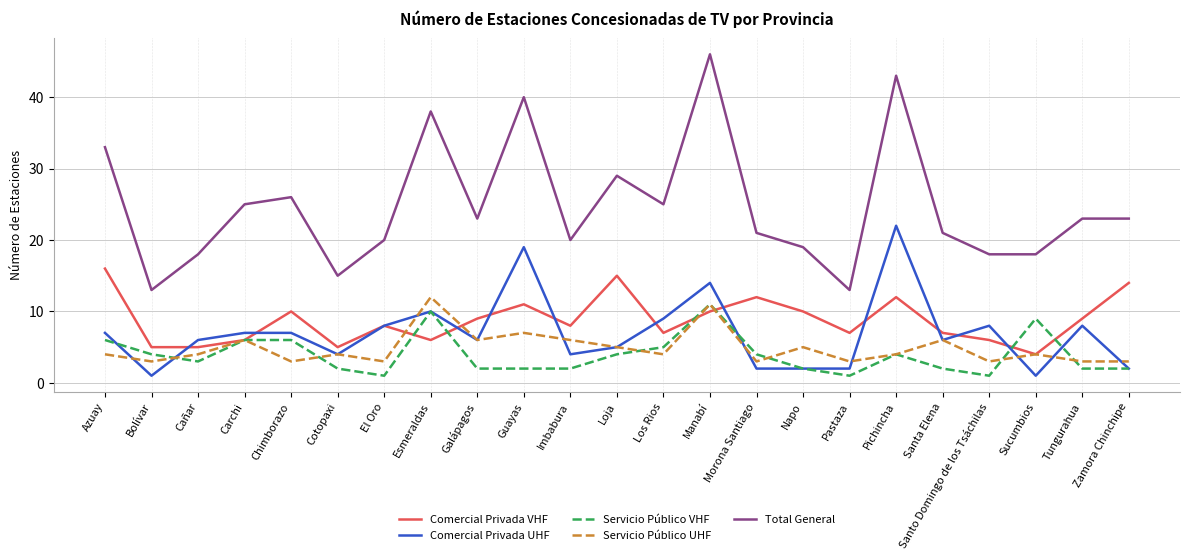

What is the sum of the Comercial Privada UHF values at Sucumbios and Cotopaxi?

5